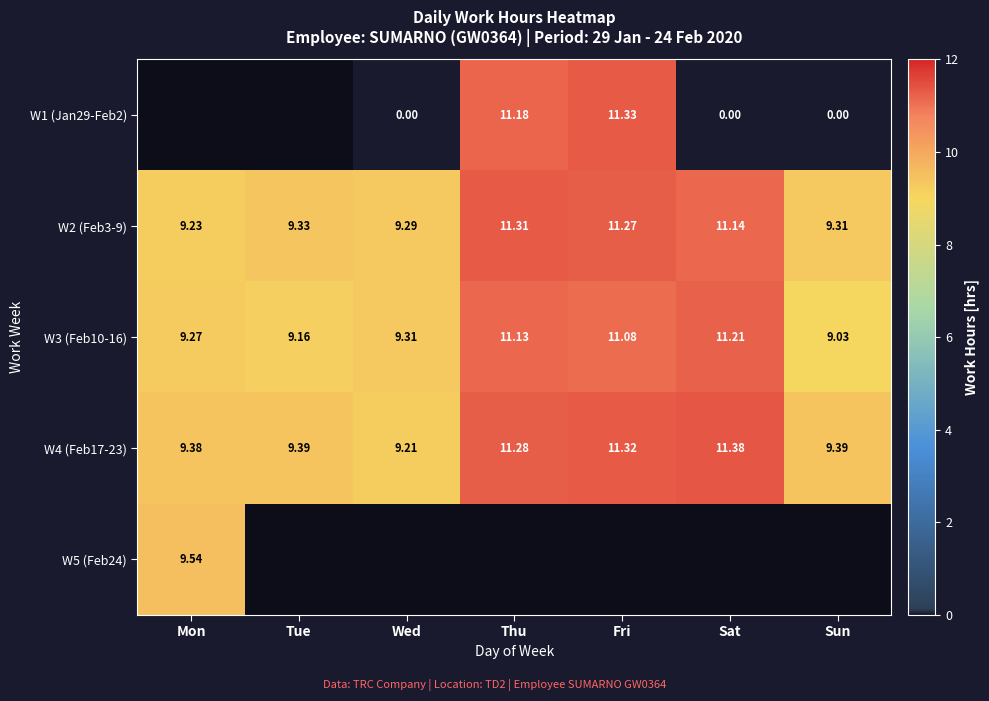

At which label is W3 (Feb10-16) closest to 10?

Wed